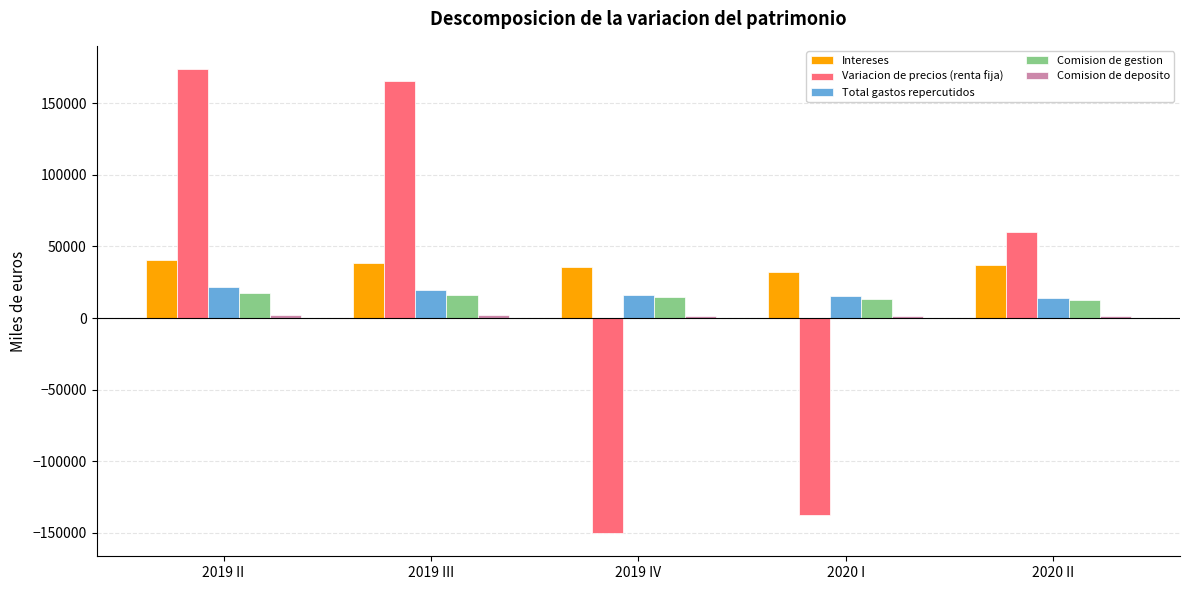

Which series changed the most between 2019 II and 2019 III?

Variacion de precios (renta fija)